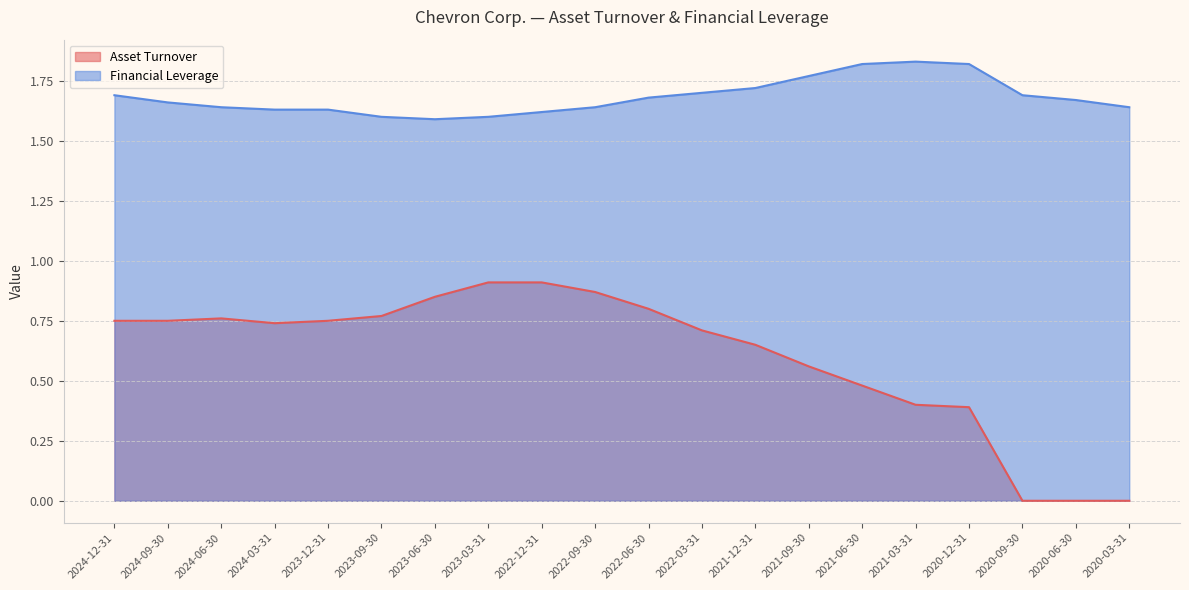

What is the difference between the maximum and minimum values in the Asset Turnover series?

0.9